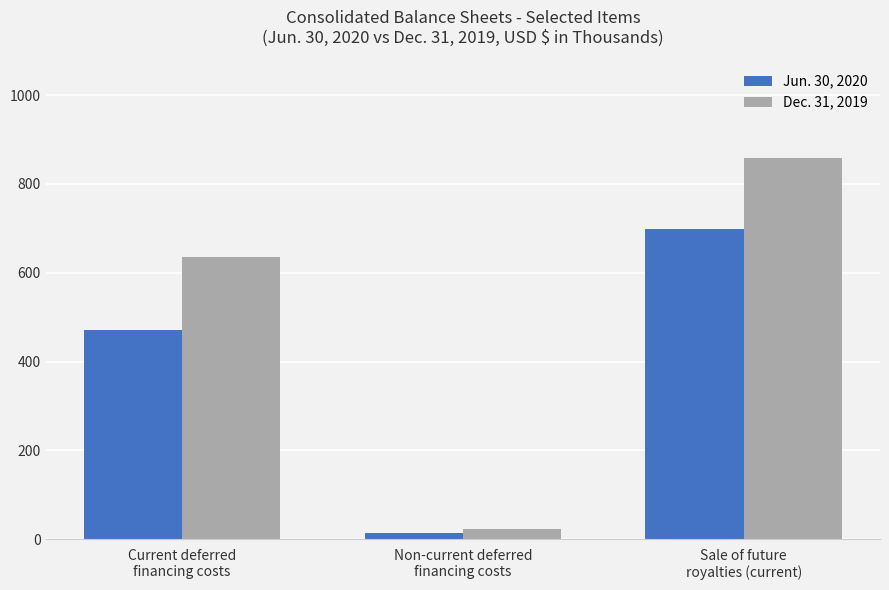

Reading right to left, list all the values displayed in this chart.

Jun. 30, 2020: 699	15	470
Dec. 31, 2019: 859	22	635